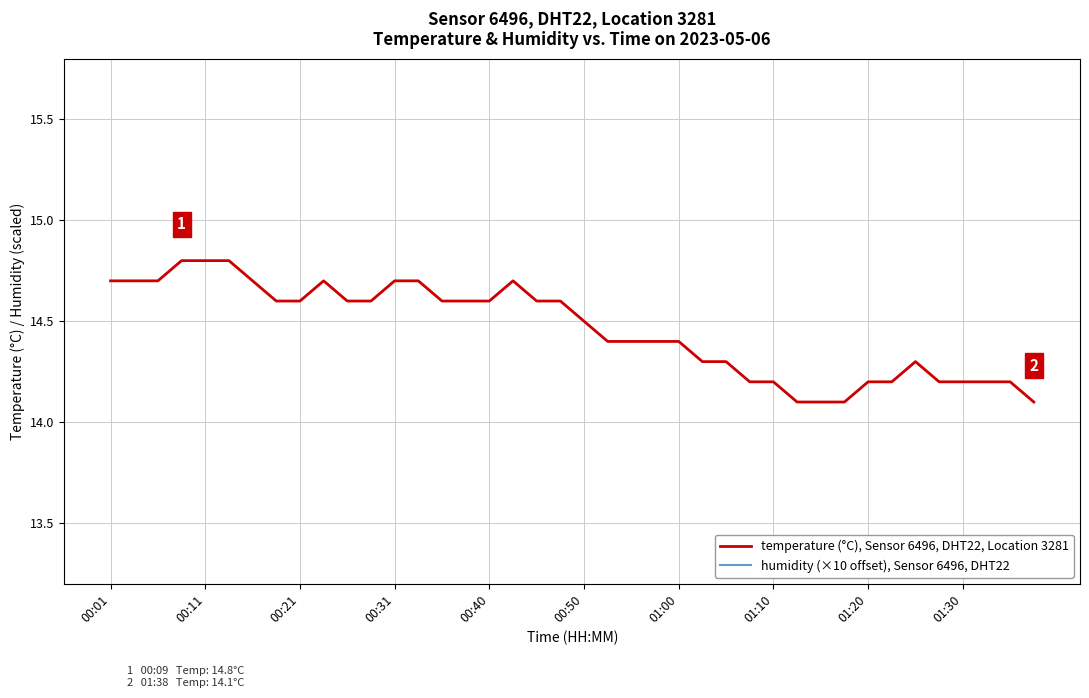

At which category does the chart reach its minimum across all series?

29